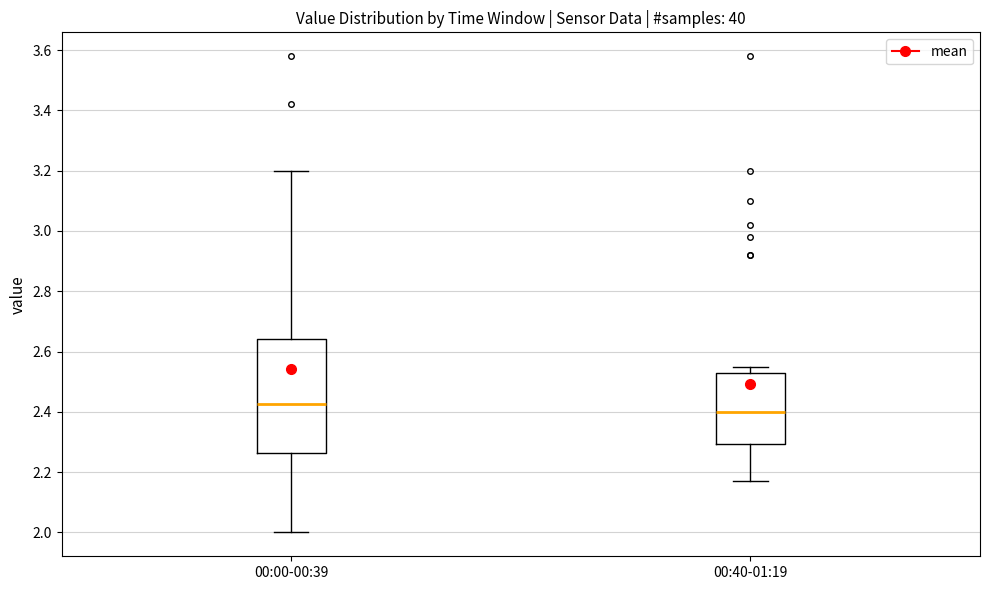

Which box is the tallest, from its lower edge to its upper edge?

00:00-00:39